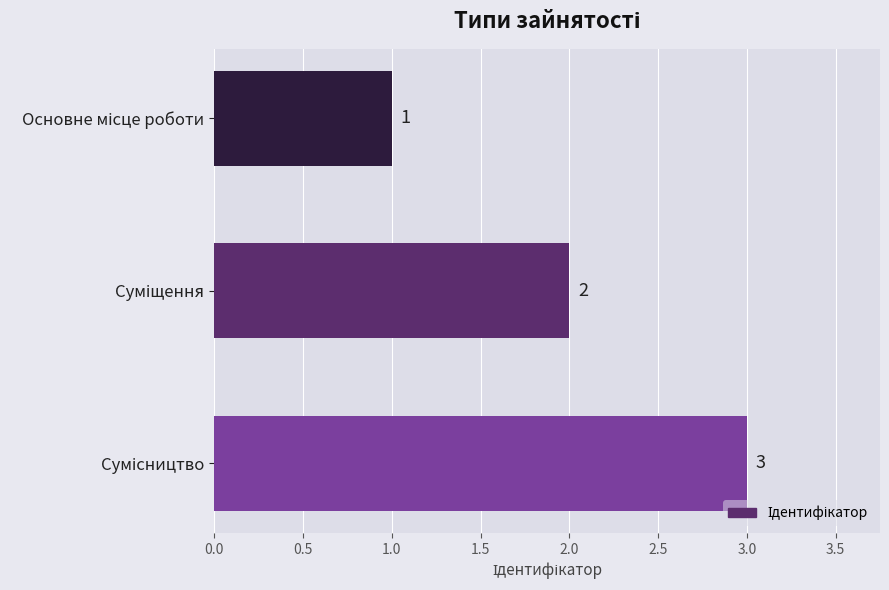

How many values are below 2?

1